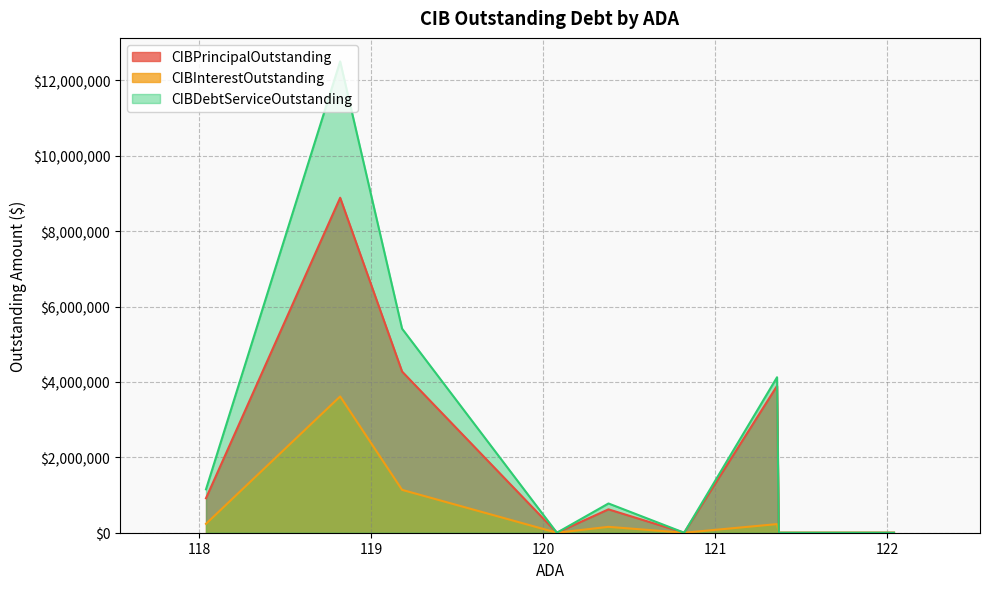

True or false: CIBDebtServiceOutstanding and CIBPrincipalOutstanding cross at least once.

False